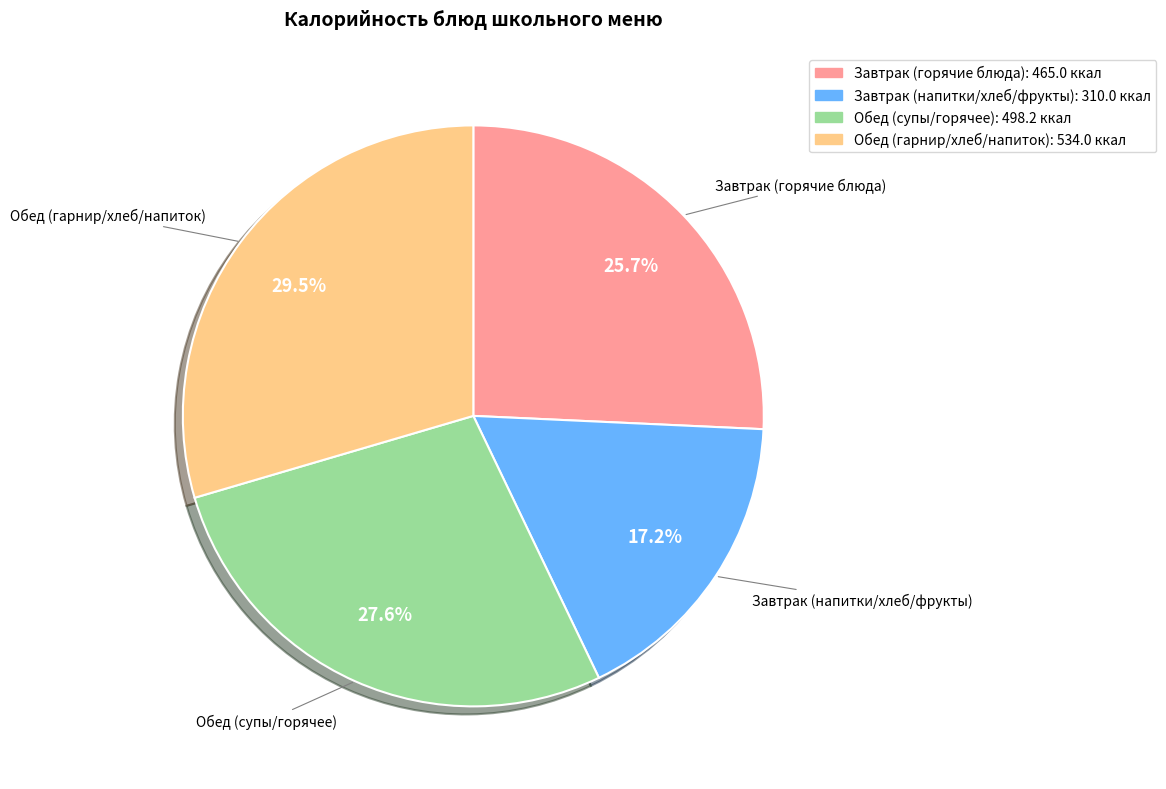

Does any single category account for the majority?

No